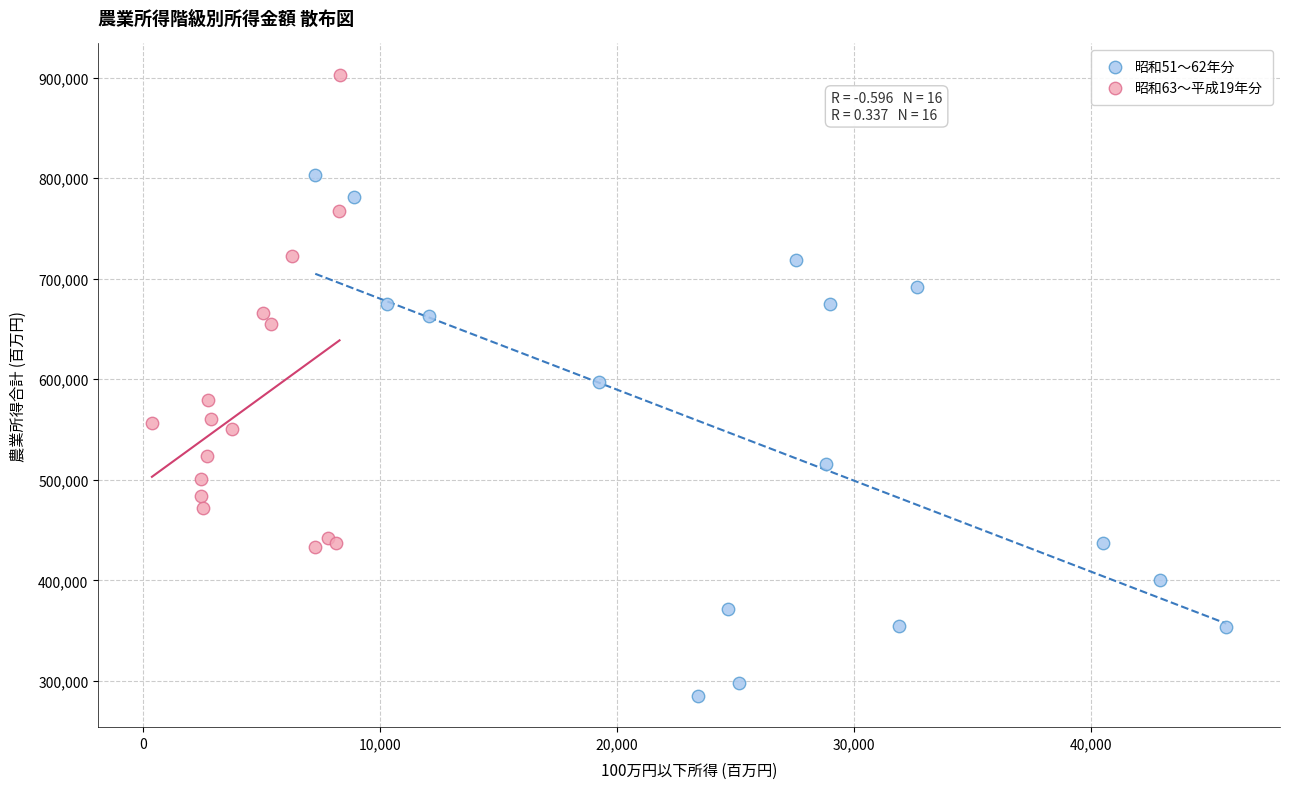

Which series contains the highest Y value?

昭和63〜平成19年分